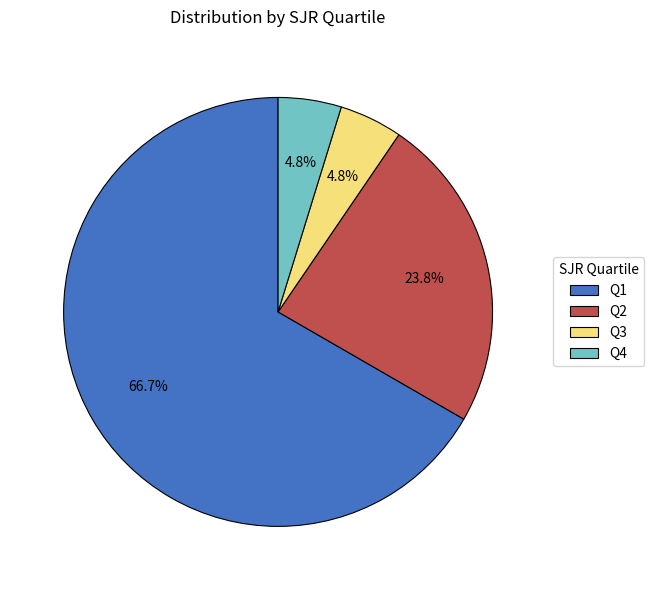

Between Q4 and Q2, which is larger?

Q2